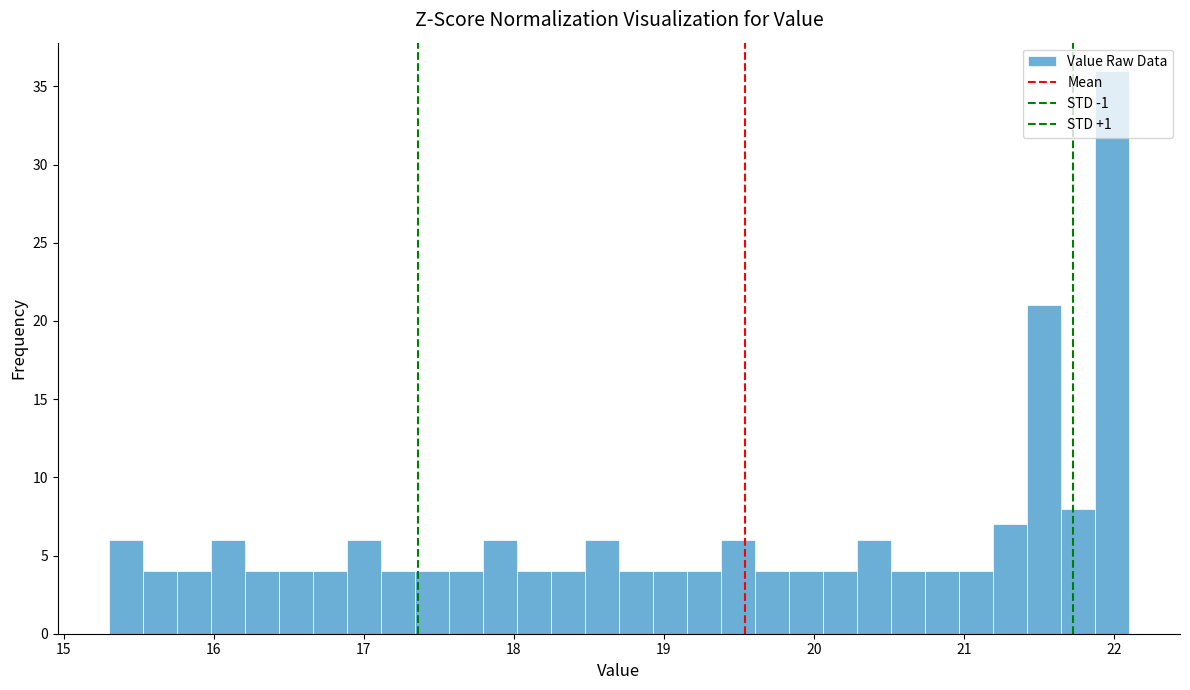

Read against the x-axis, roughly where is the centre of the tallest bar?

22.0